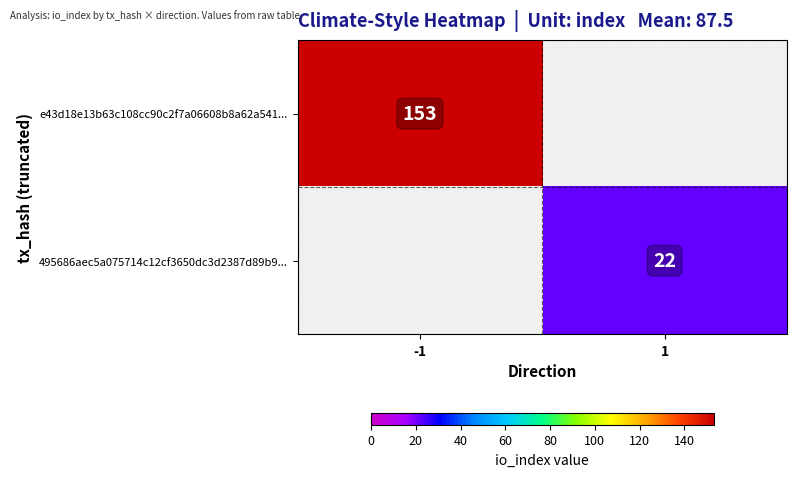

Is it true that e43d18e13b63c108cc90c2f7a06608b8a62a541... equals 153 at -1?

True